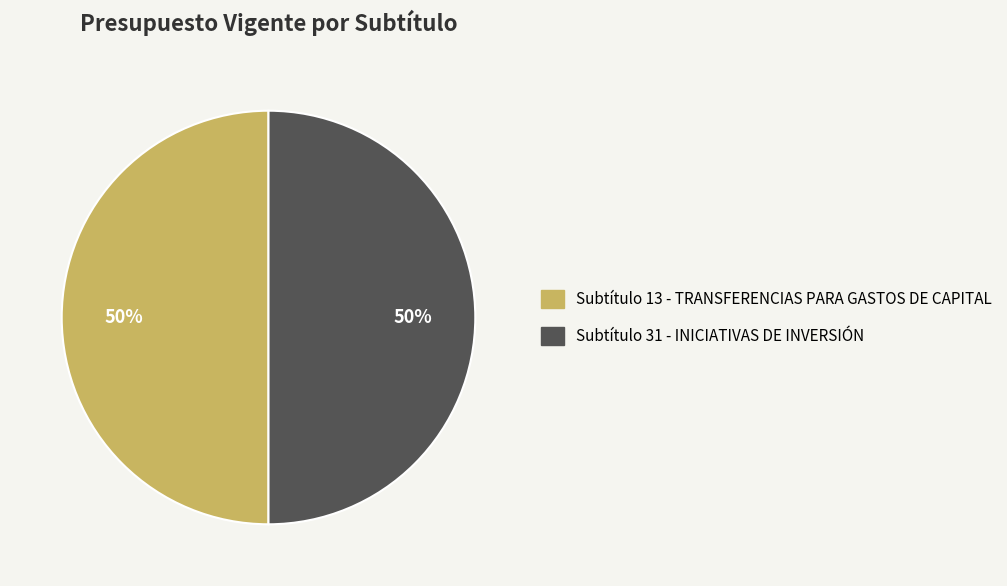

To the nearest percent, what is the difference between the largest and smallest slice percentages?

0%